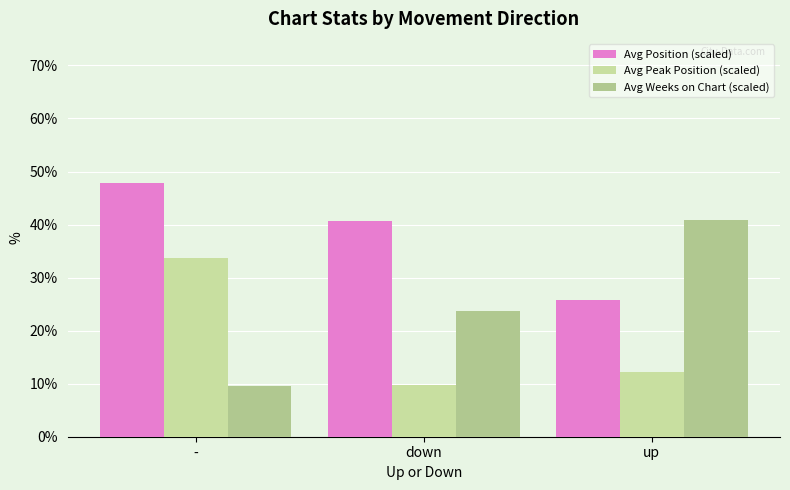

What is the minimum value for Avg Peak Position (scaled)?

9.7